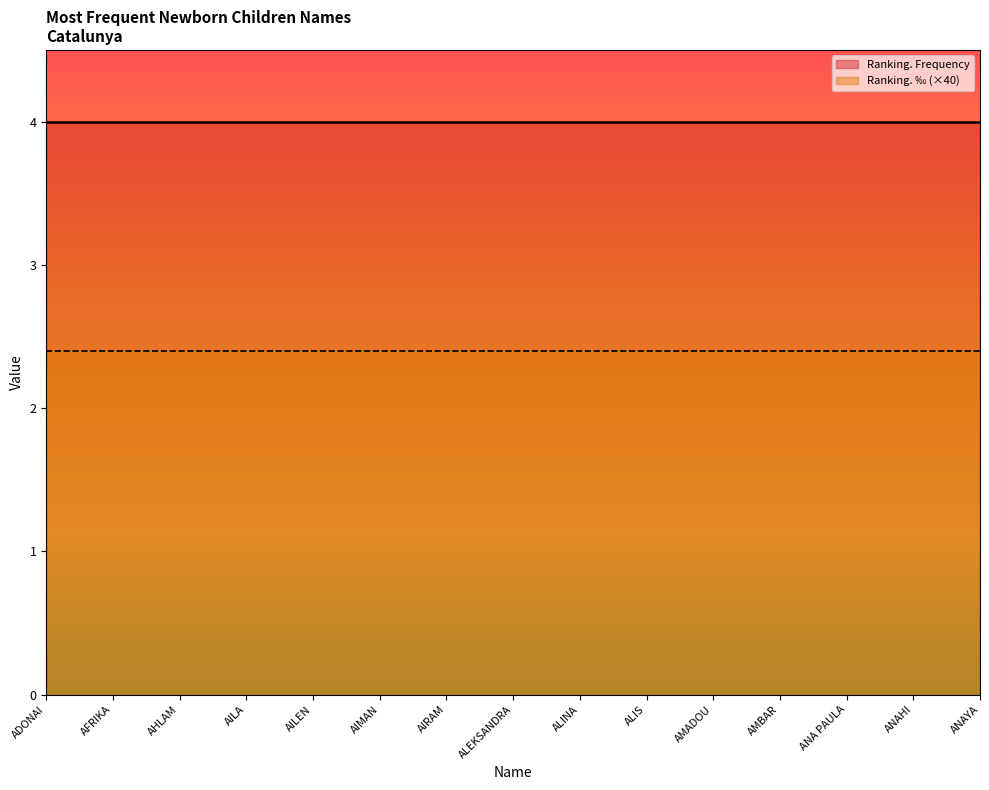

What is the lowest value of the Ranking. ‰ series?

0.1